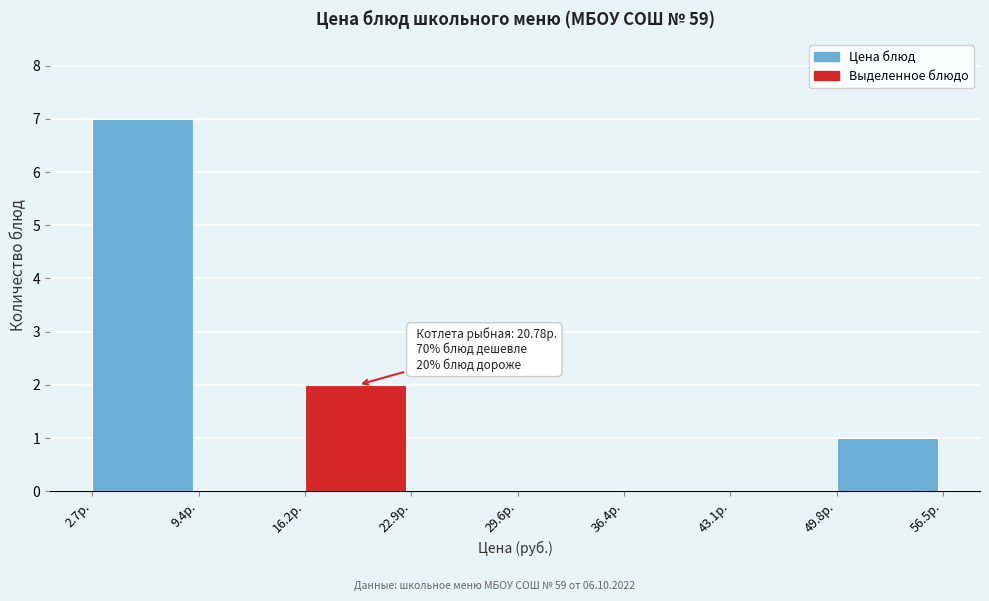

Which range on the x-axis has the tallest bar?

3 to 9